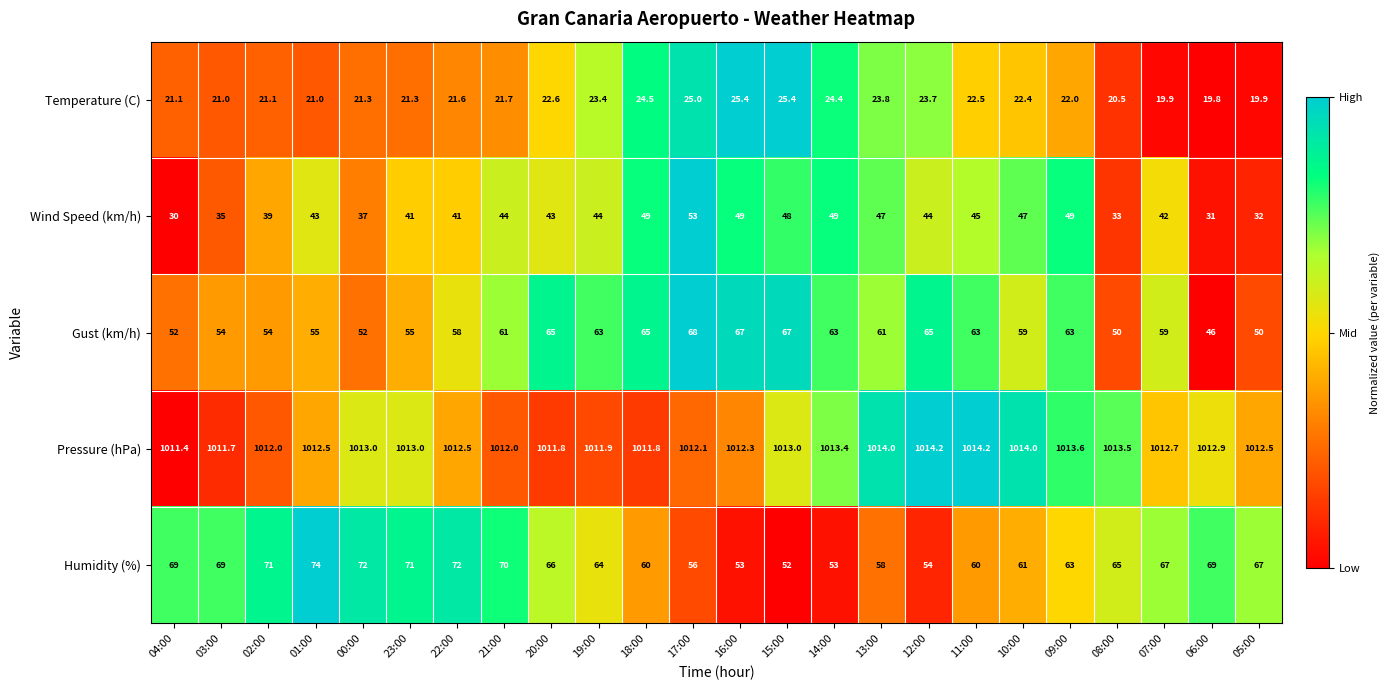

What is the total value across all series at 08:00?

1182.0